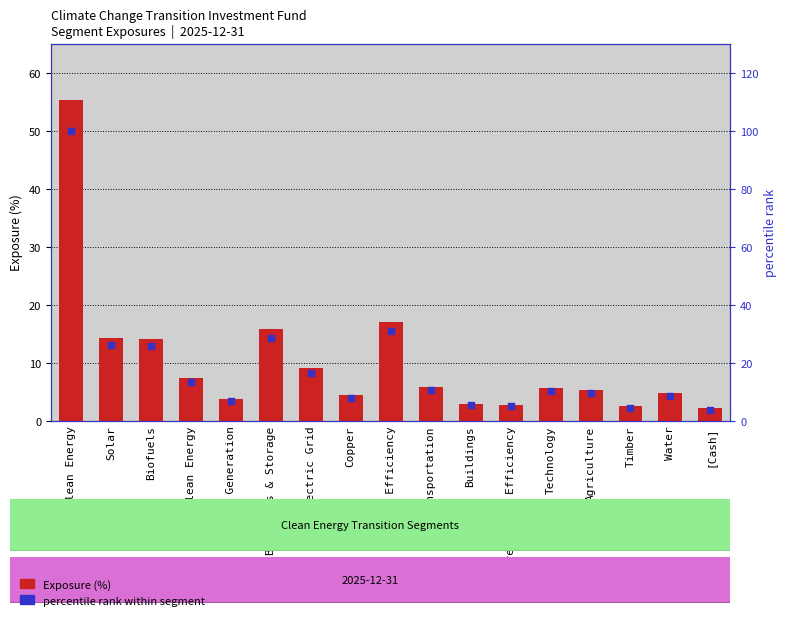

What is the total value across all series at Energy Efficiency?

47.7